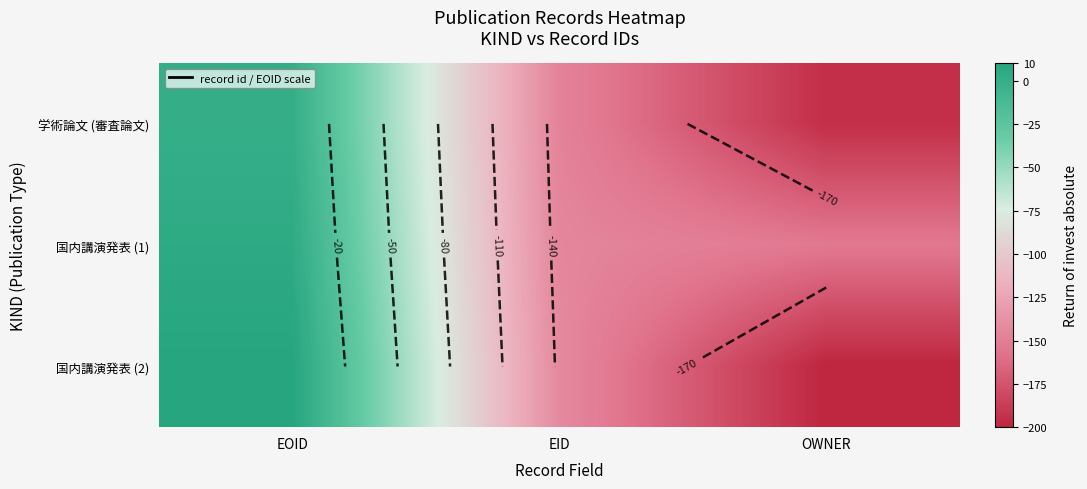

Which category has the lowest value in the 国内講演発表 (2) series?

OWNER